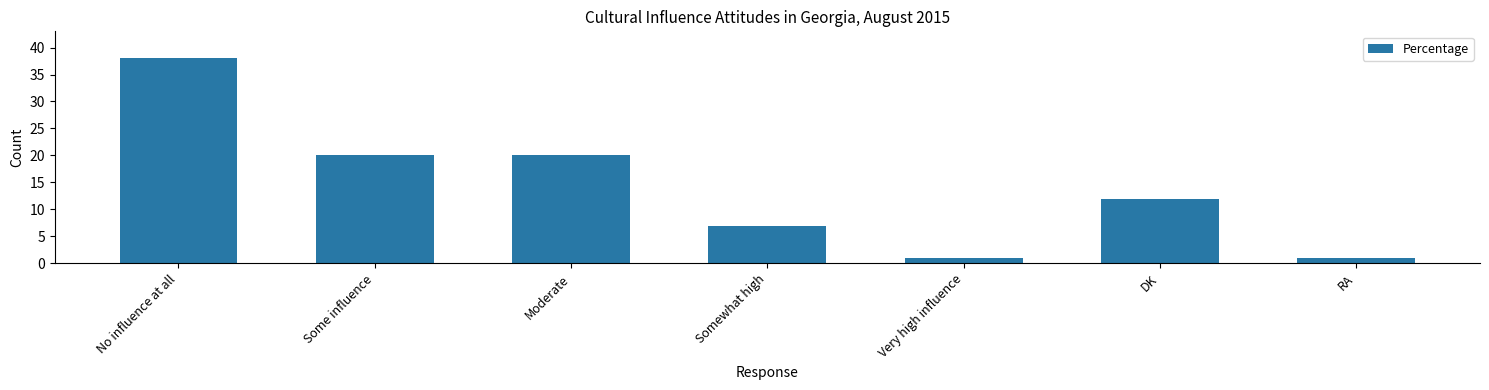

What is the sum of all values?

99